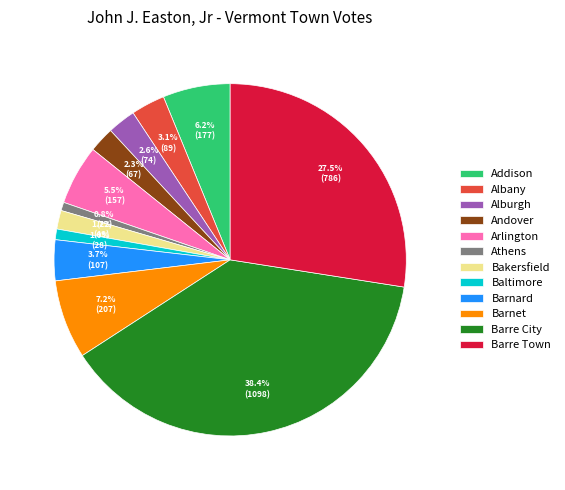

Is it true that Barre Town is 41% of the pie?

False